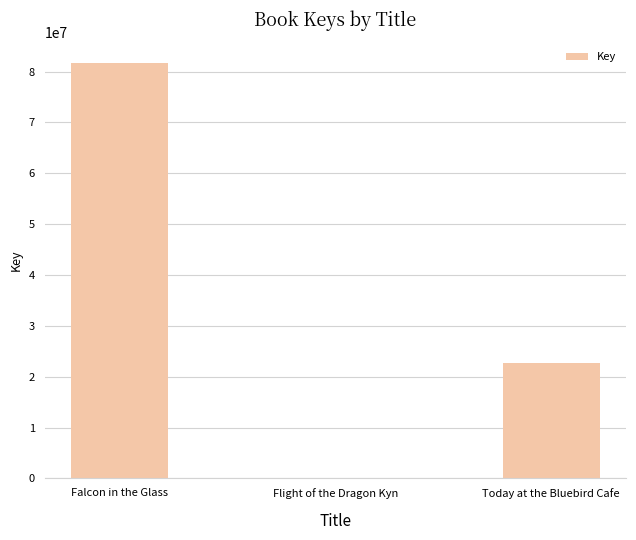

The value at Falcon in the Glass is 81661137. True or false?

True